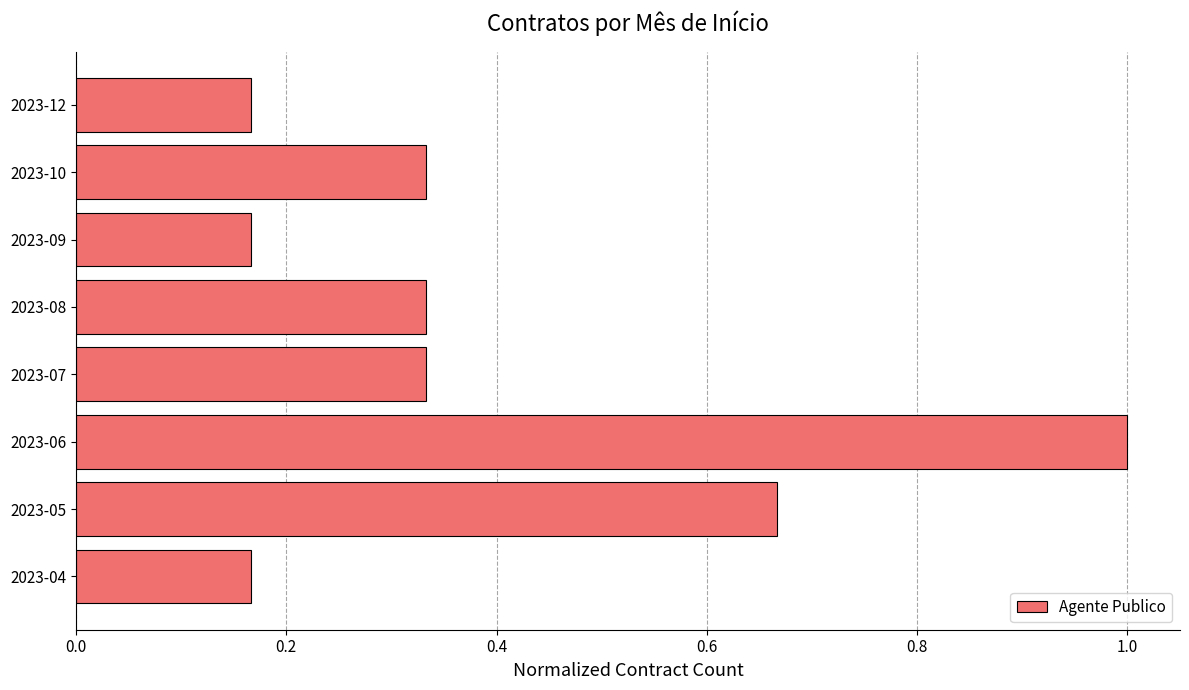

Are the bars grouped side by side (vs. stacked)?

No